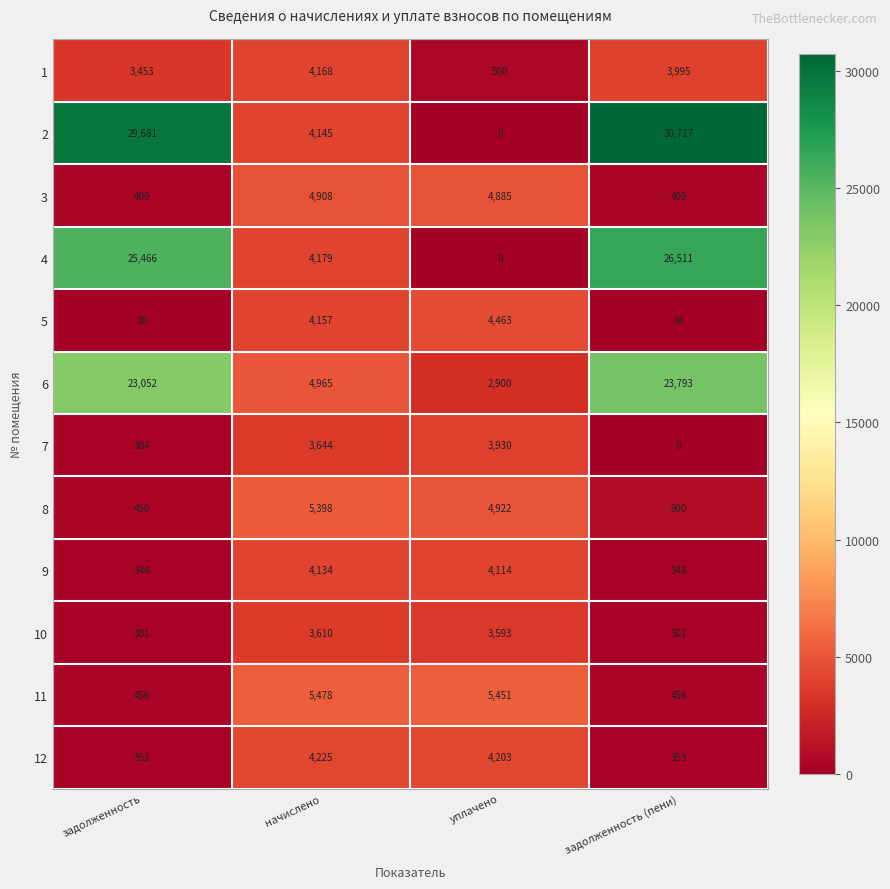

What is the spread (max minus min) of values at уплачено?

5451